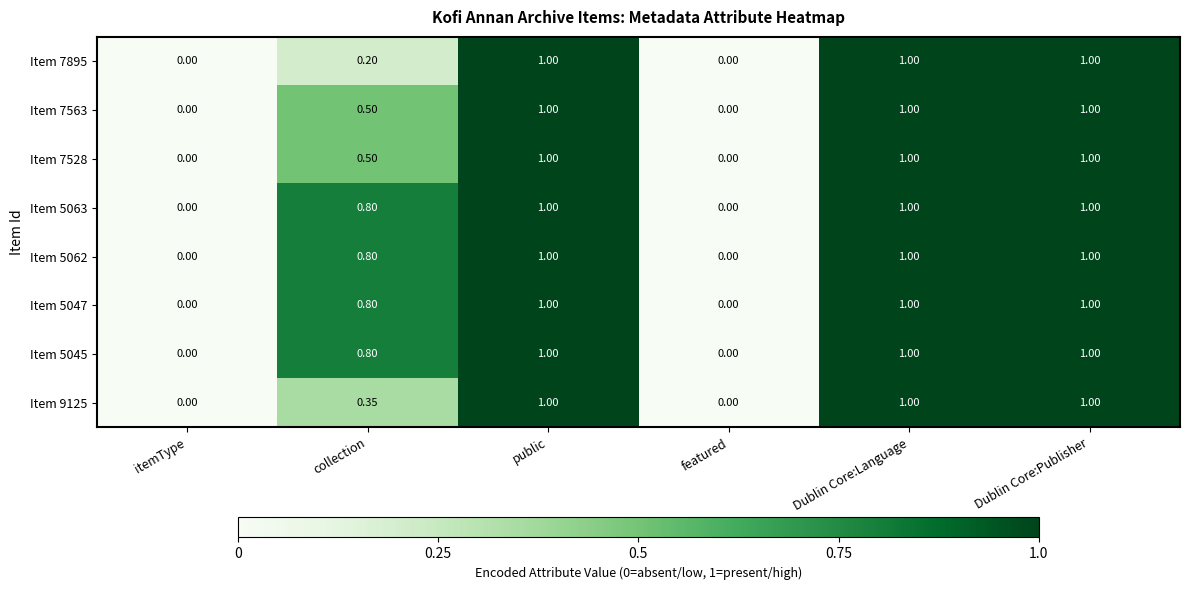

Is the value of Item 7563 at collection greater than the value of Item 7895 at featured?

Yes